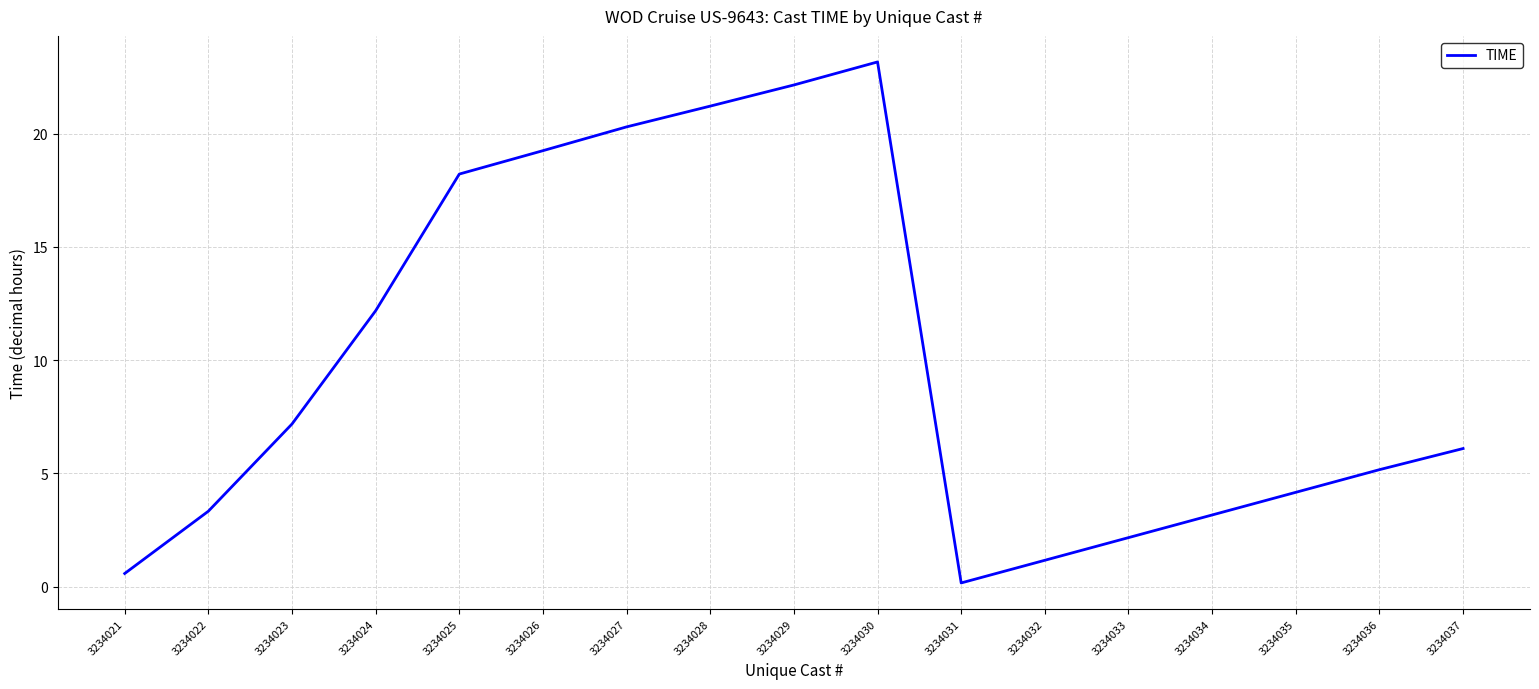

The value at 3234026 is 19.2. True or false?

True